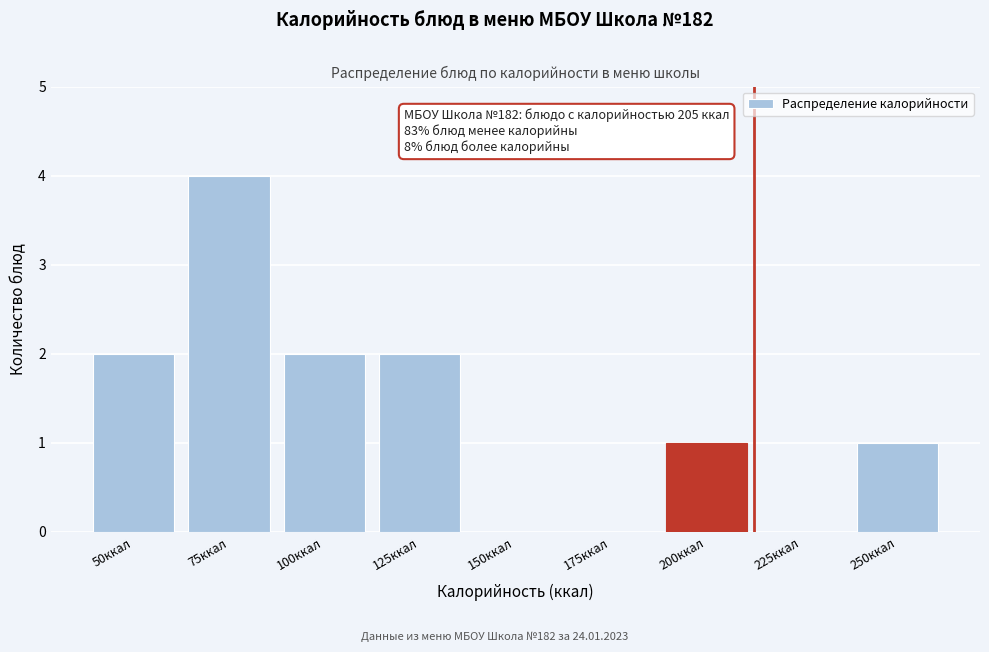

Reading right to left, what are all the values shown in this chart?

250ккал=1	225ккал=0	200ккал=1	175ккал=0	150ккал=0	125ккал=2	100ккал=2	75ккал=4	50ккал=2